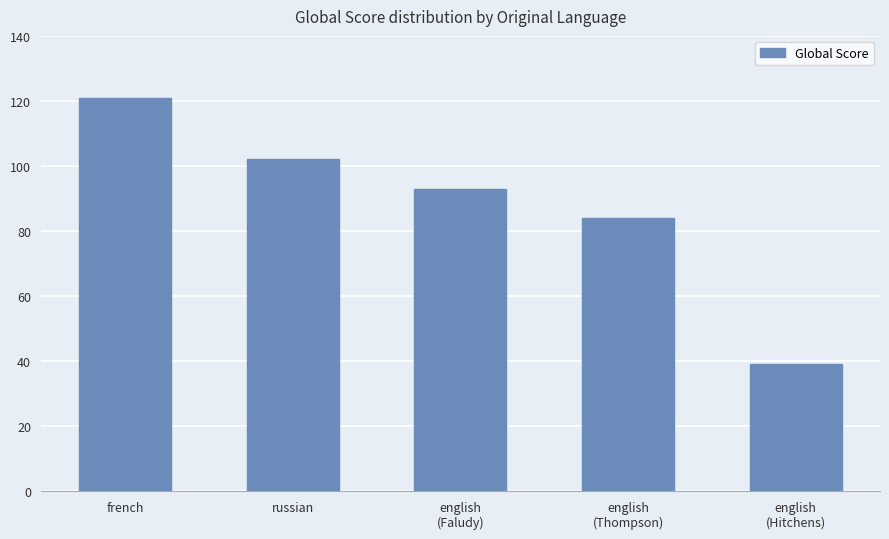

How many data points are less than 93?

2